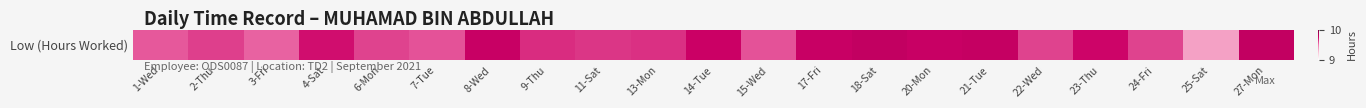

How many values are between 9 and 10?

21